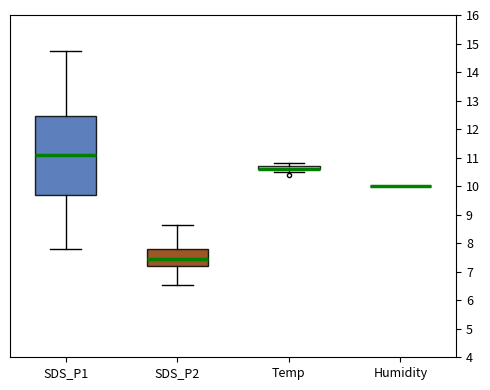

Which box is the tallest, from its lower edge to its upper edge?

SDS_P1